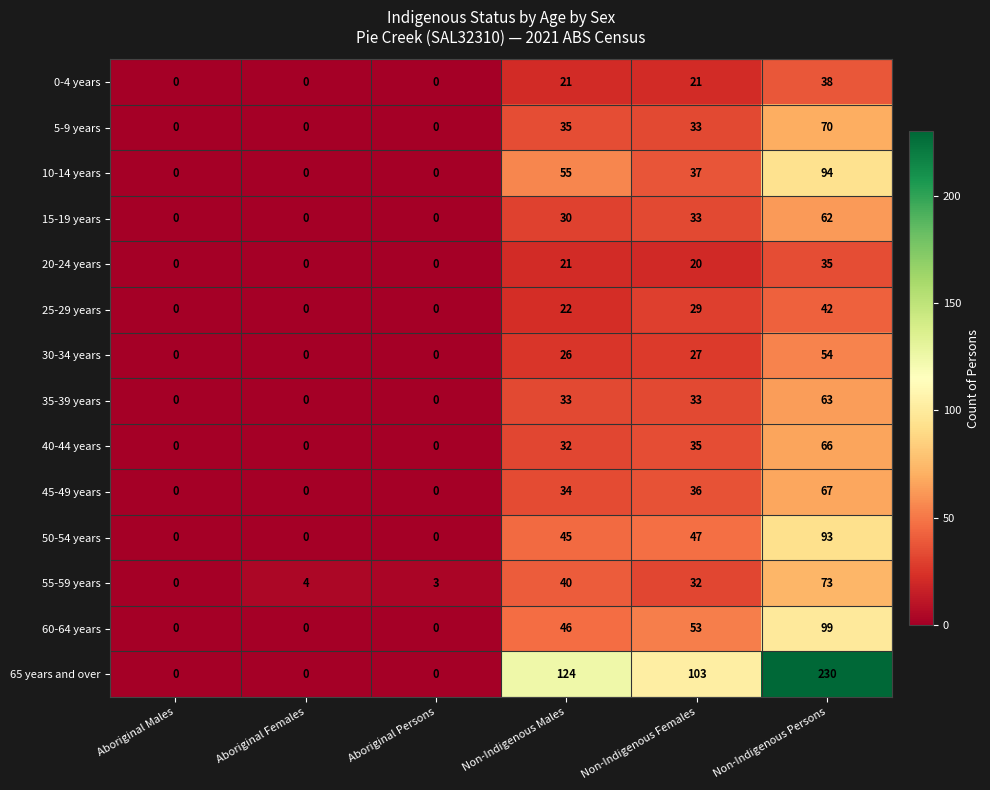

Where is 50-54 years nearest to the value 46?

Non-Indigenous Males